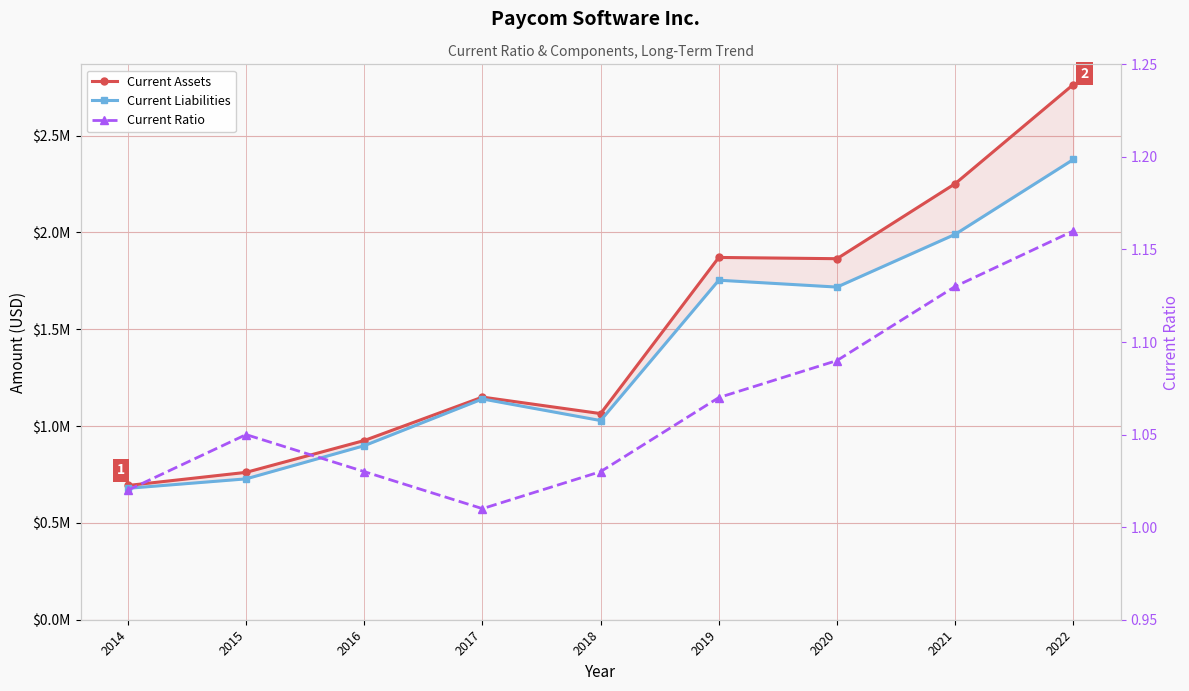

The value of Current Ratio at 2022 is 1.8. True or false?

False